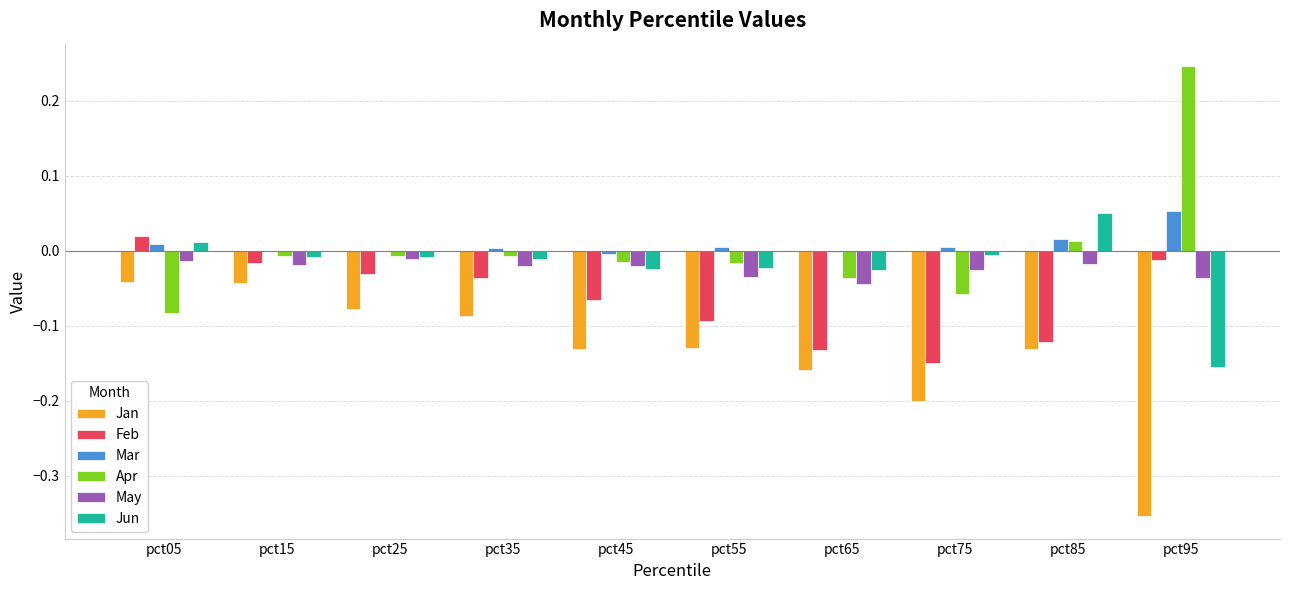

The Jun series shows -0.0 at pct55. True or false?

True